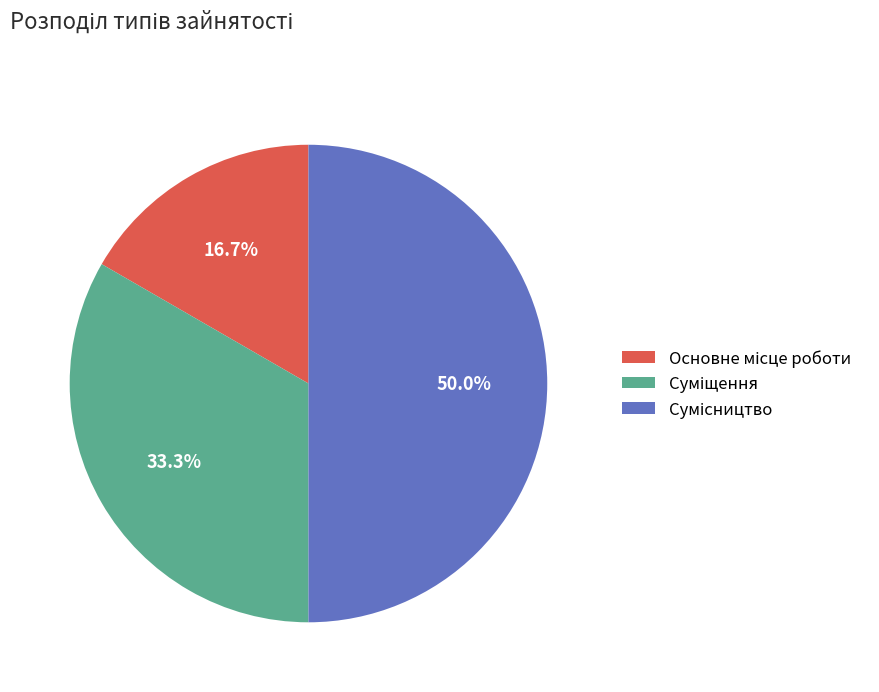

How many segments does this pie chart have?

3